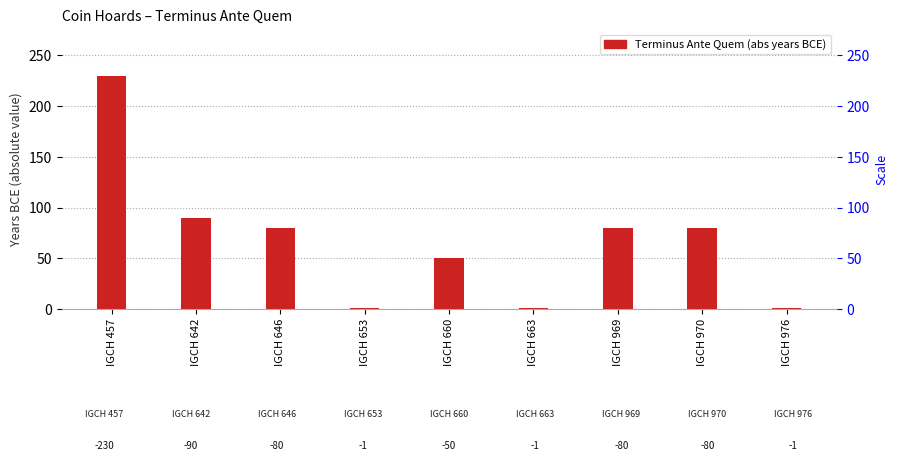

Reading left to right, what are all the values shown in this chart?

IGCH 457=230	IGCH 642=90	IGCH 646=80	IGCH 653=1	IGCH 660=50	IGCH 663=1	IGCH 969=80	IGCH 970=80	IGCH 976=1